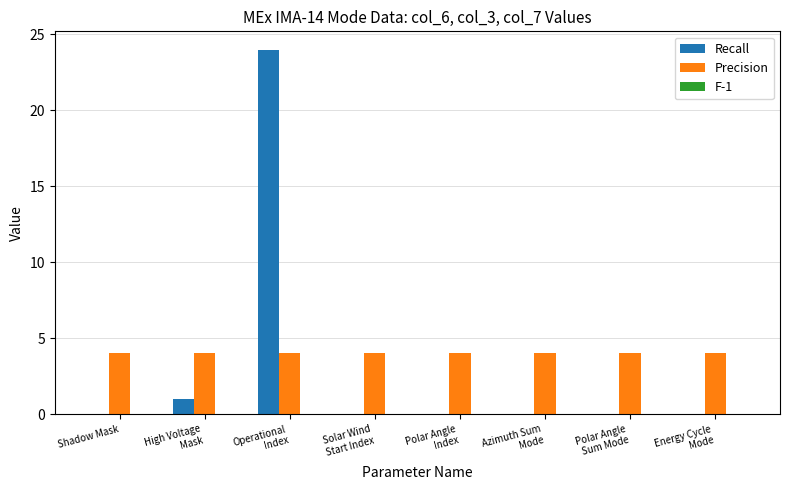

Read the Precision value at Shadow Mask.

4